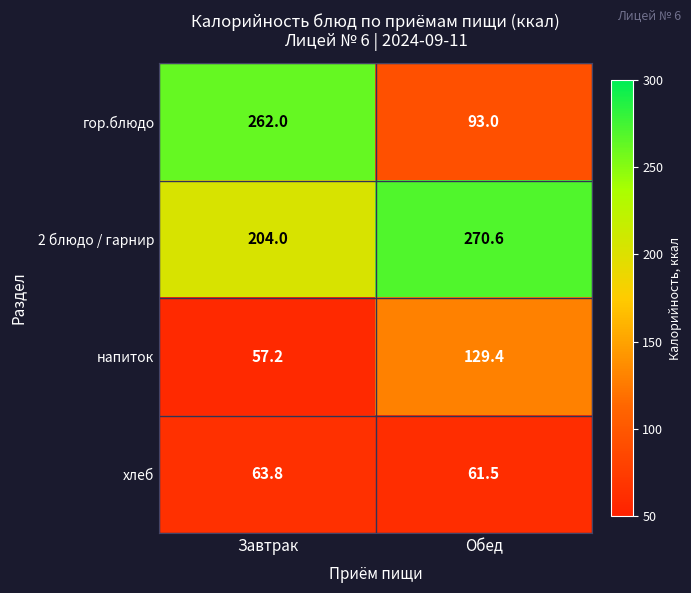

Rank the series at Обед from lowest to highest value.

хлеб, гор.блюдо, напиток, 2 блюдо / гарнир